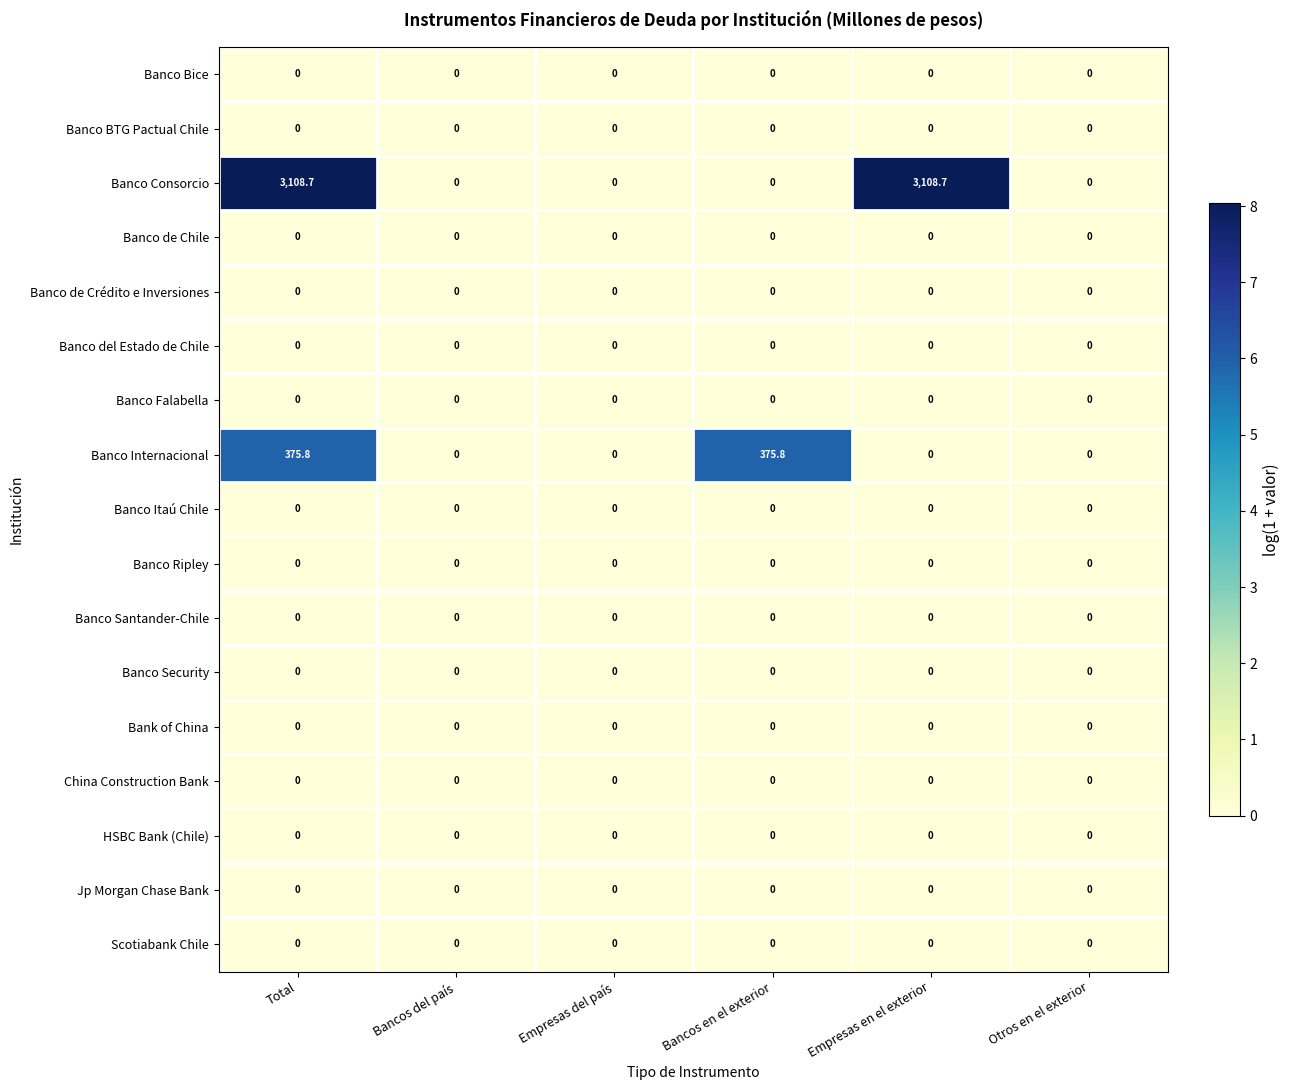

What is the difference between the highest and lowest values at Bancos en el exterior?

375.8